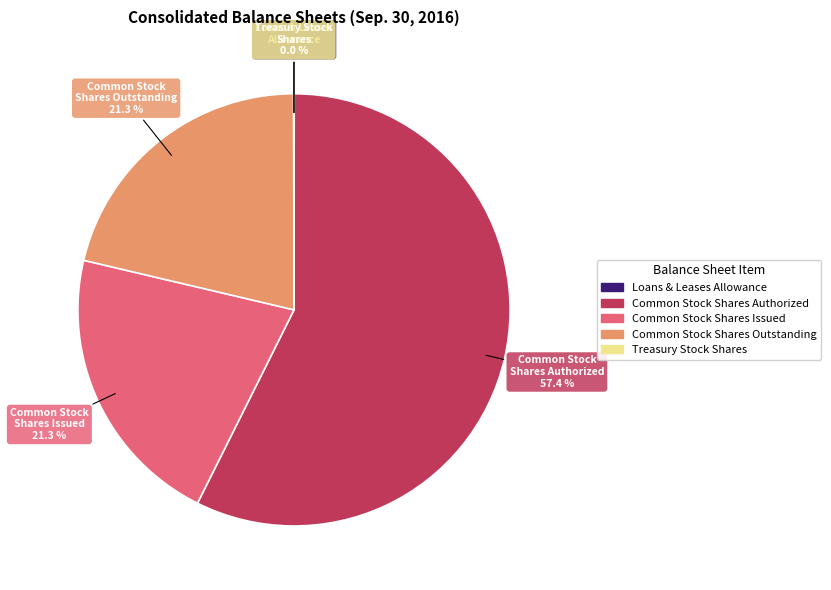

Is there any slice that represents more than half of the pie?

Yes